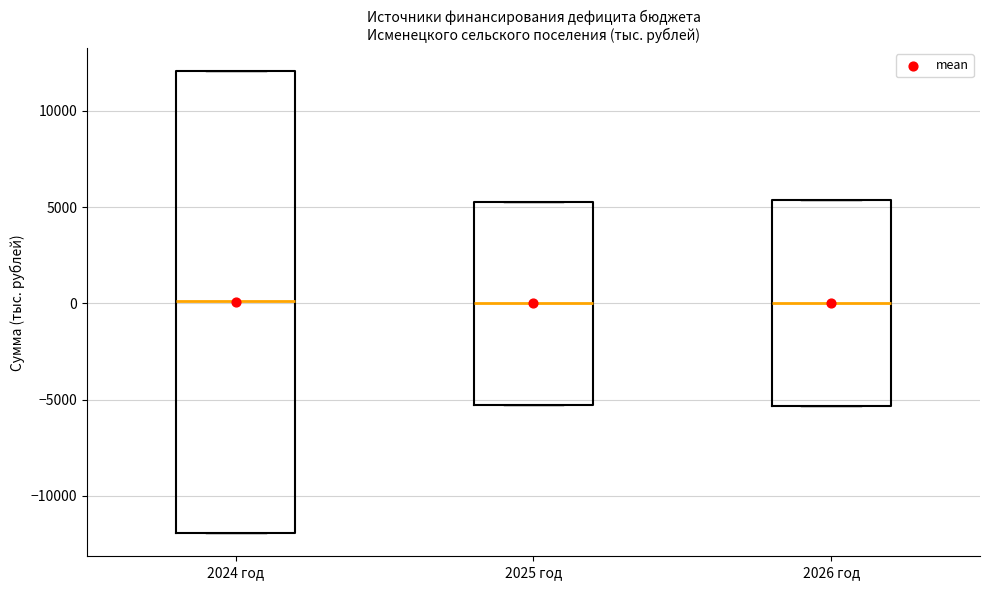

Reading left to right, read every box against the y-axis: the position of its median line, the range the box covers, and the ends of its whiskers. The values are not printed on the chart, so give them approximately, as read against the axis.

2024 год: median 0, box -12000 to 12000, whiskers -12000 to 12000
2025 год: median 0, box -5500 to 5500, whiskers -5500 to 5500
2026 год: median 0, box -5500 to 5500, whiskers -5500 to 5500